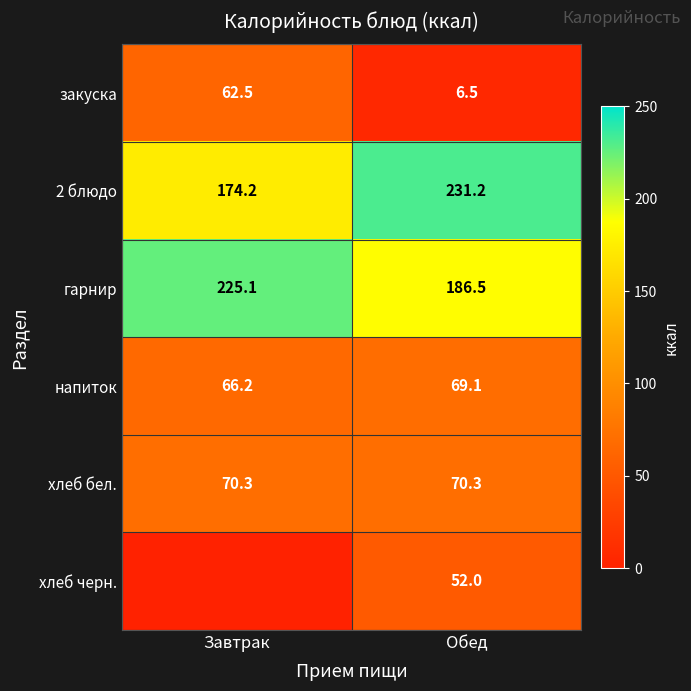

Which has a higher value, Завтрак or Обед?

Завтрак